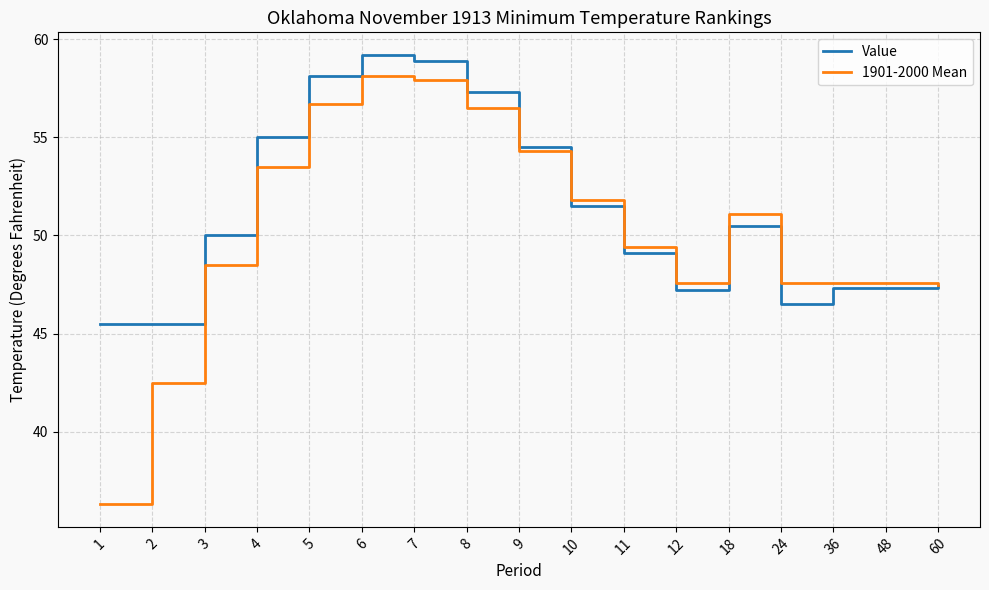

What value does the Value series have at 12?

47.2